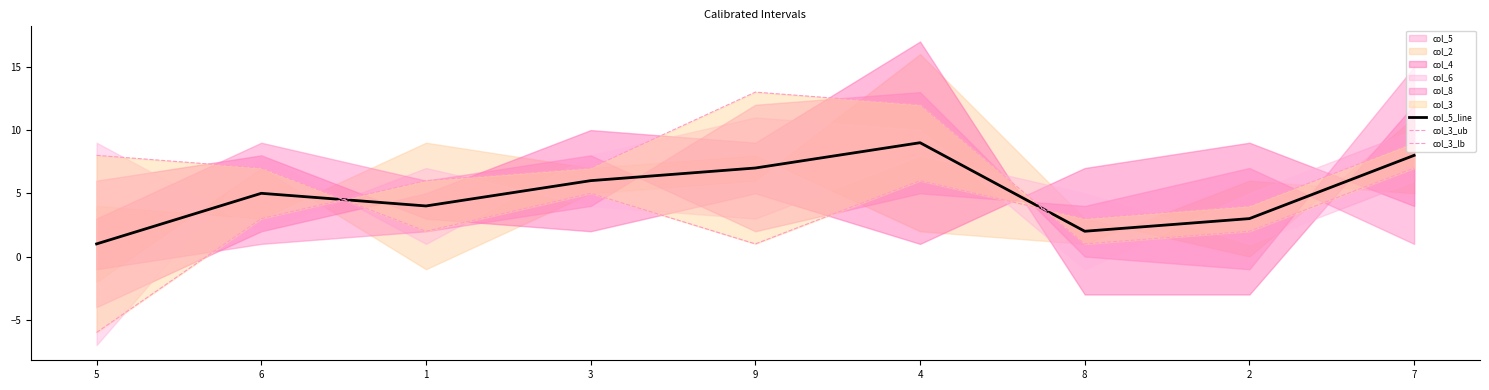

Is the value of col_3_ub at 6 greater than the value of col_5_line at 1?

Yes